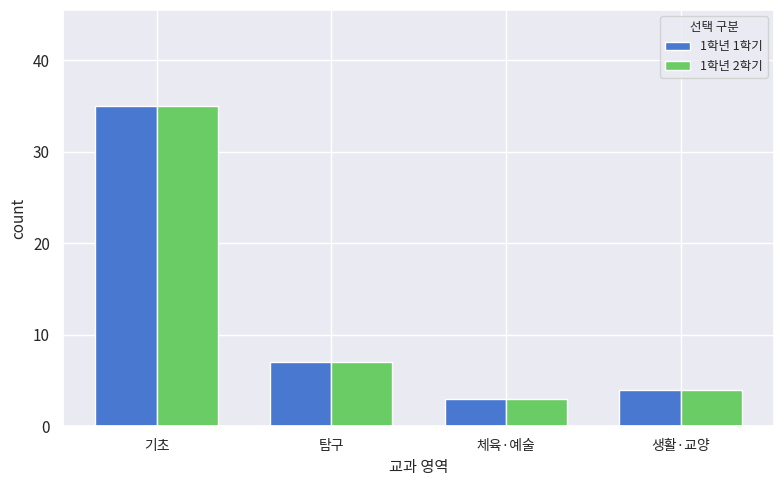

Reading left to right, extract all data points from this chart.

1학년 1학기: 35	7	3	4
1학년 2학기: 35	7	3	4